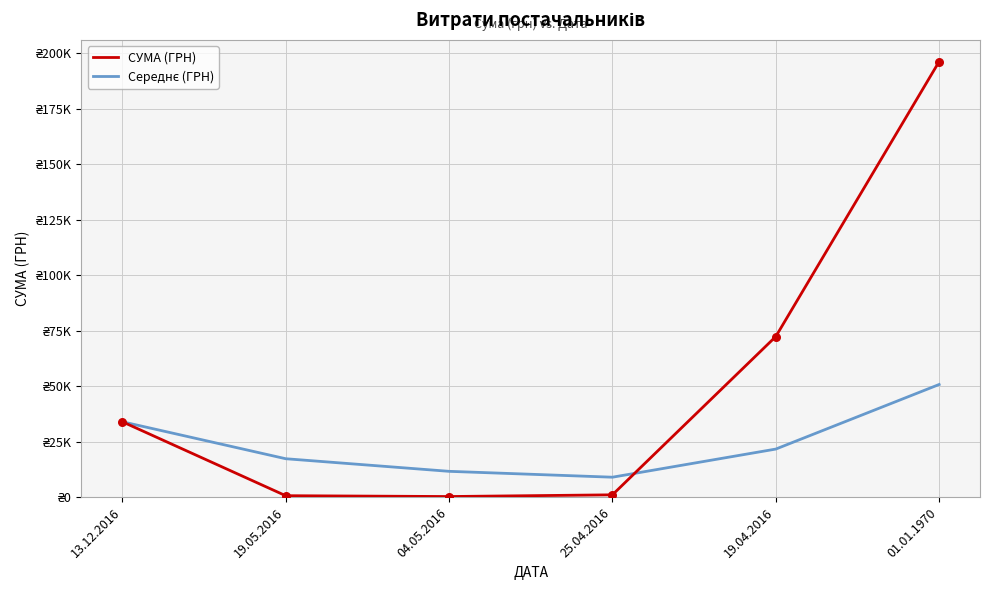

What is the total value across all series at 25.04.2016?

10044.5